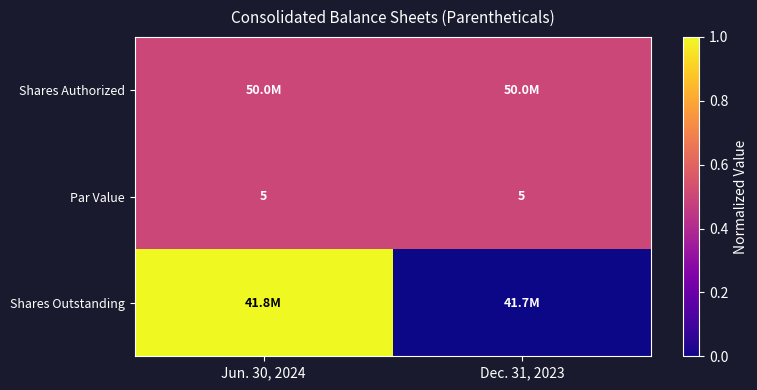

What is the maximum value for Par Value?

5.0